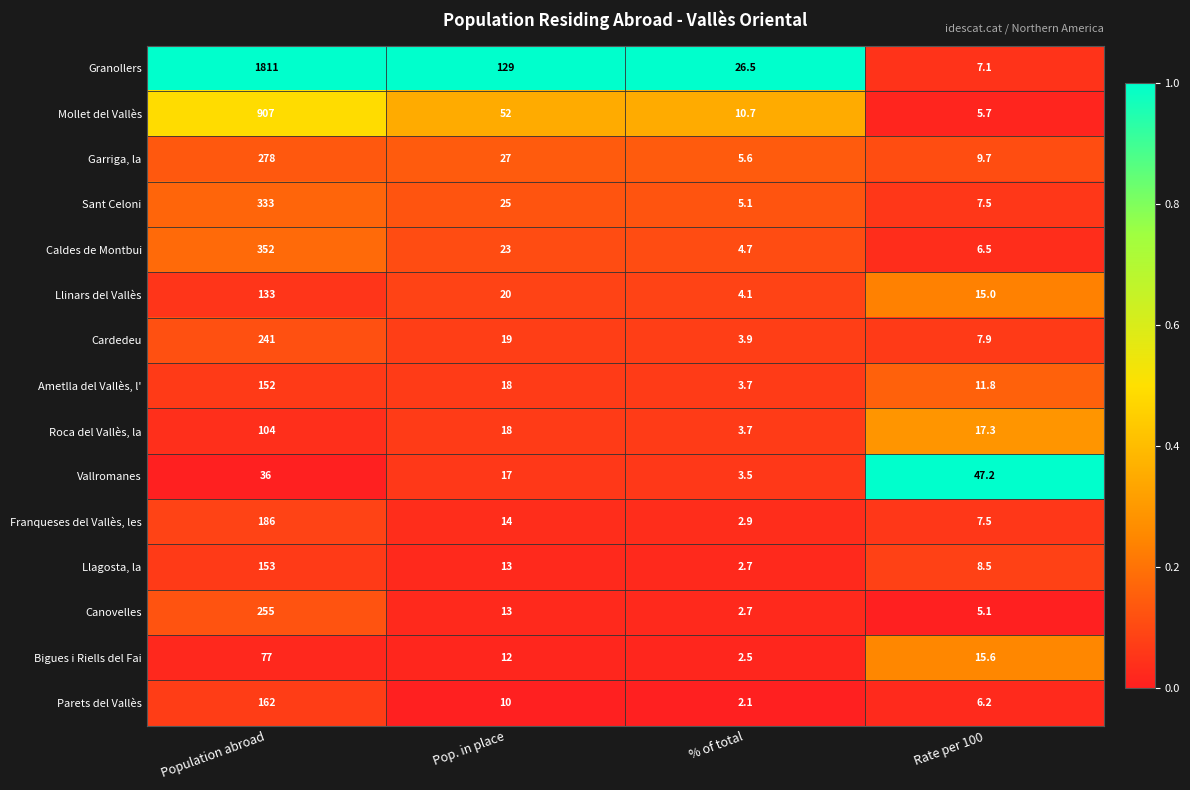

Which series has the largest range (max minus min)?

Granollers